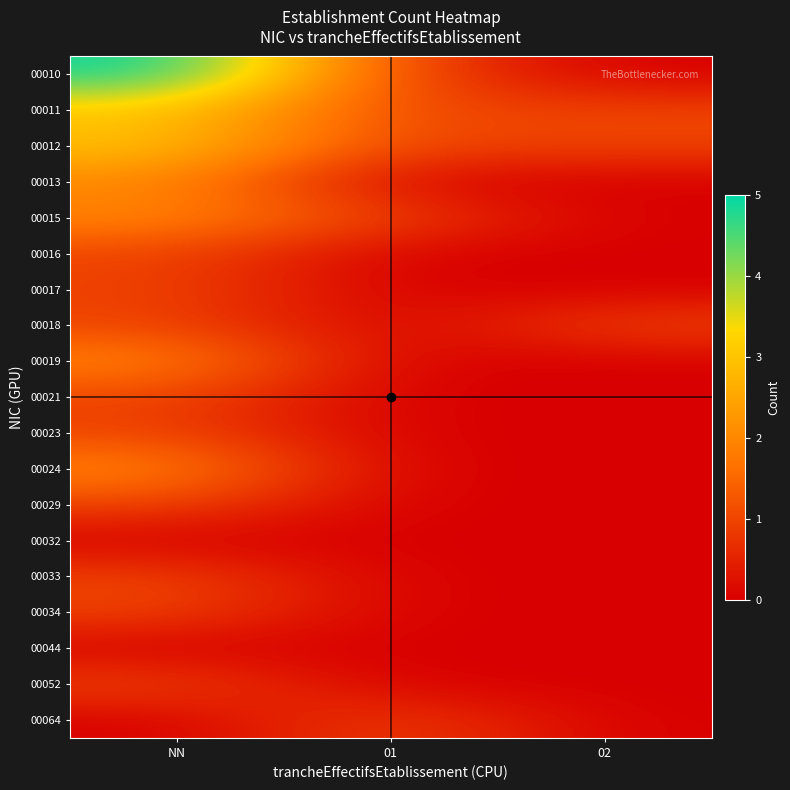

Which has a higher value, 01 or NN?

NN